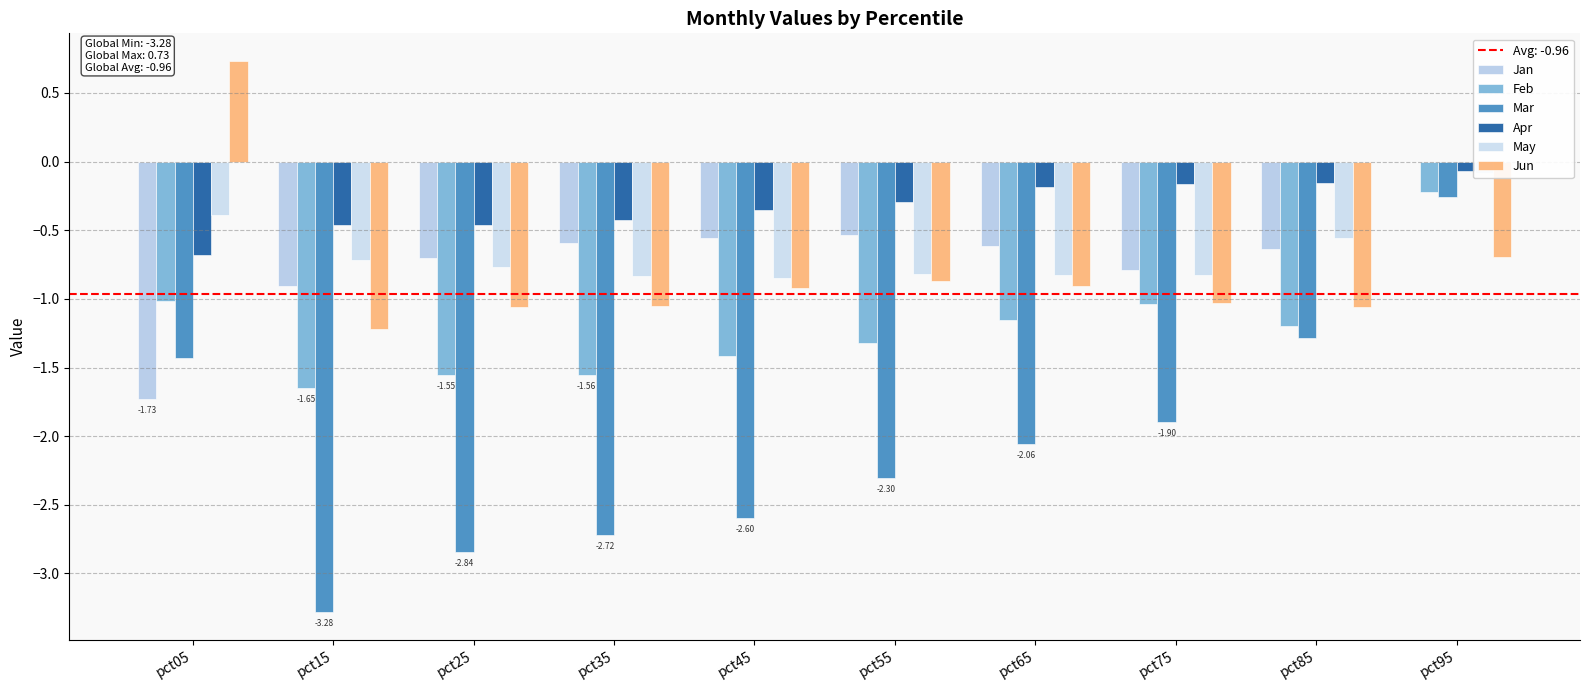

How many bars are there in total?

60